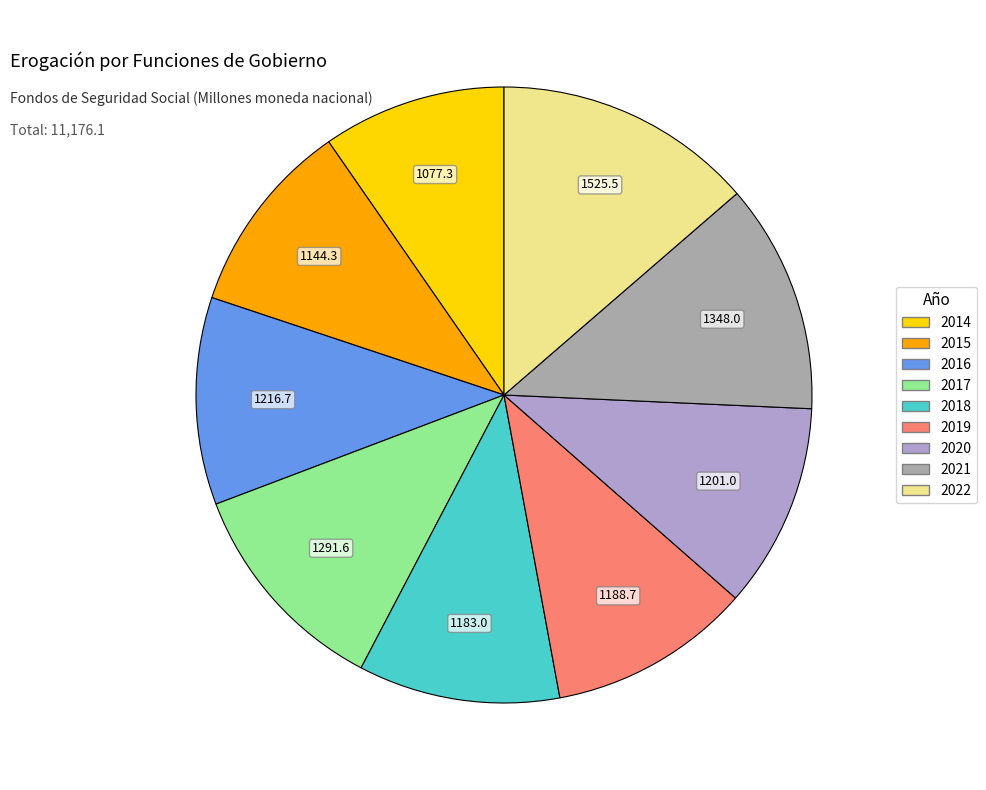

Count the number of slices in the pie.

9